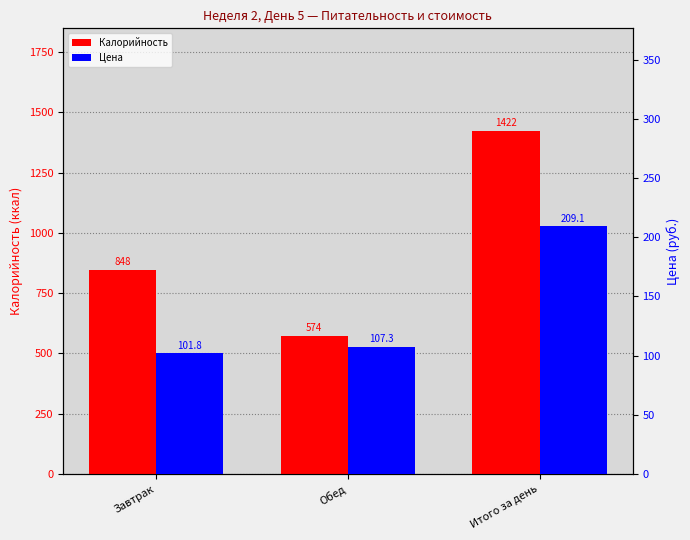

What are all the series names shown in the legend?

Калорийность, Цена